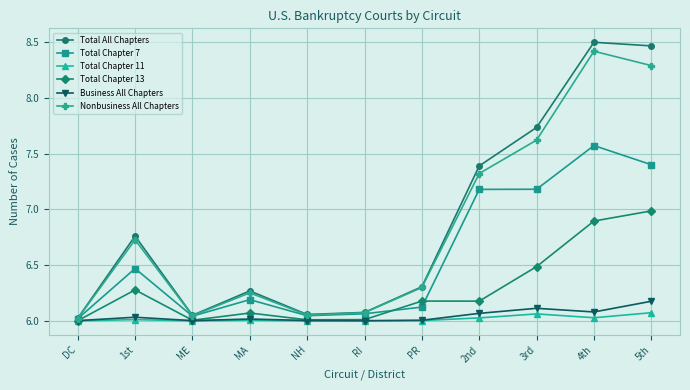

True or false: Total All Chapters and Total Chapter 11 cross at least once.

False